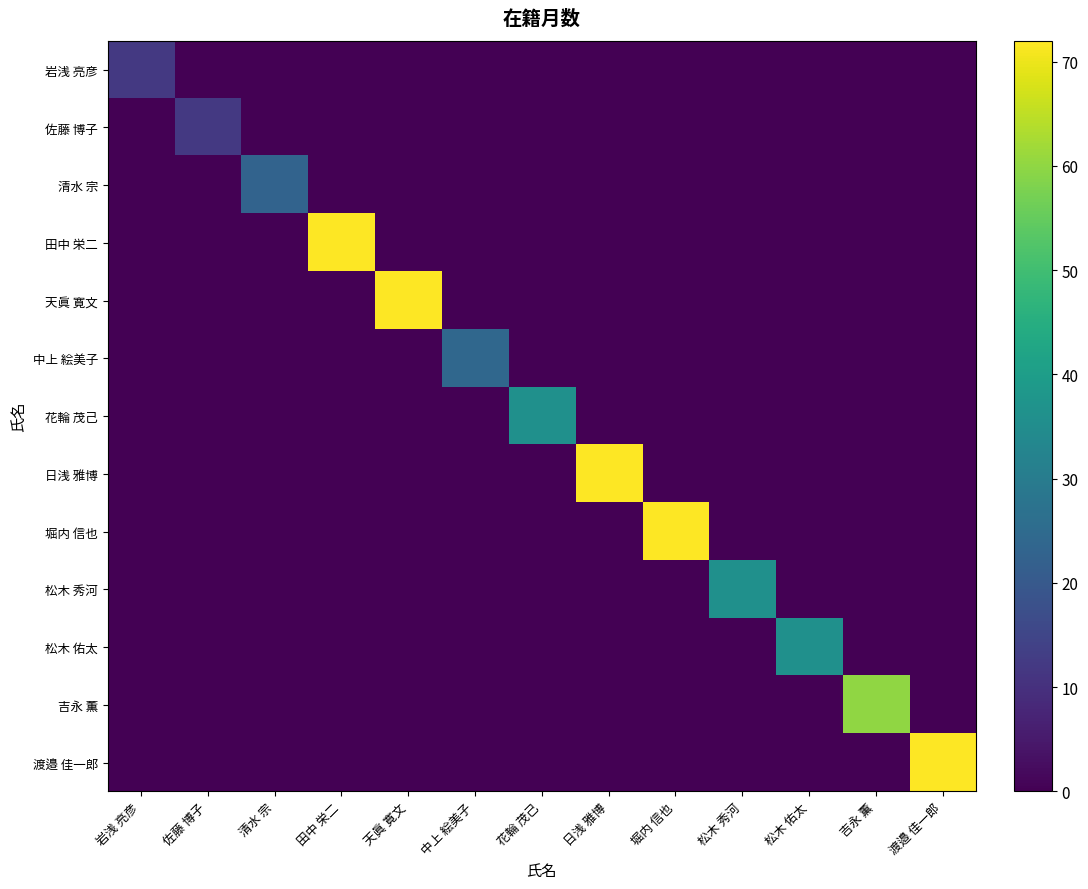

At 吉永 薫, list the series in order from largest to smallest.

吉永 薫, 岩浅 亮彦, 佐藤 博子, 清水 宗, 田中 栄二, 天眞 寛文, 中上 絵美子, 花輪 茂己, 日浅 雅博, 堀内 信也, 松木 秀河, 松木 佑太, 渡邉 佳一郎